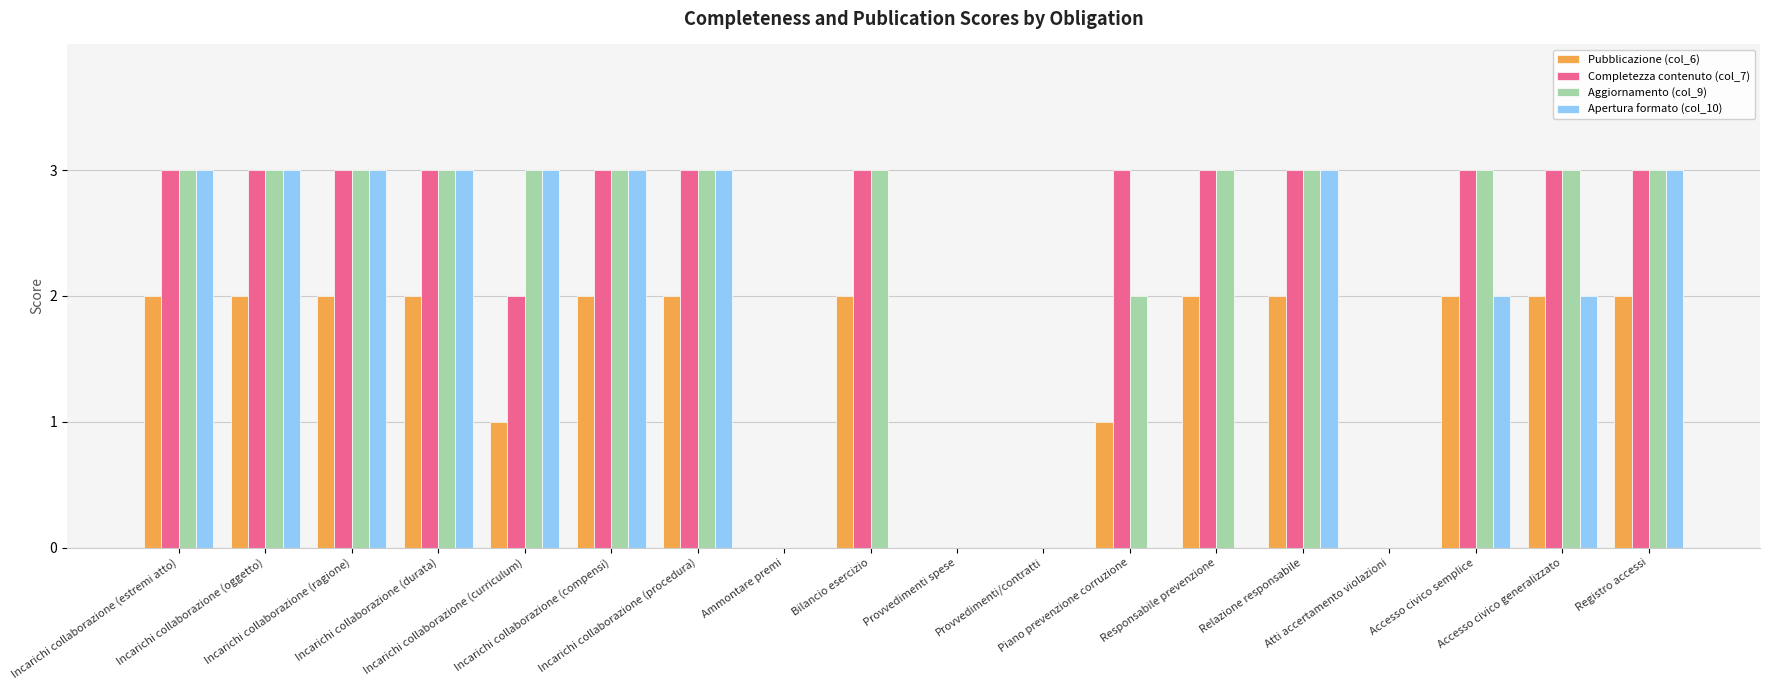

What is the average value of the Apertura formato (col_10) series?

2